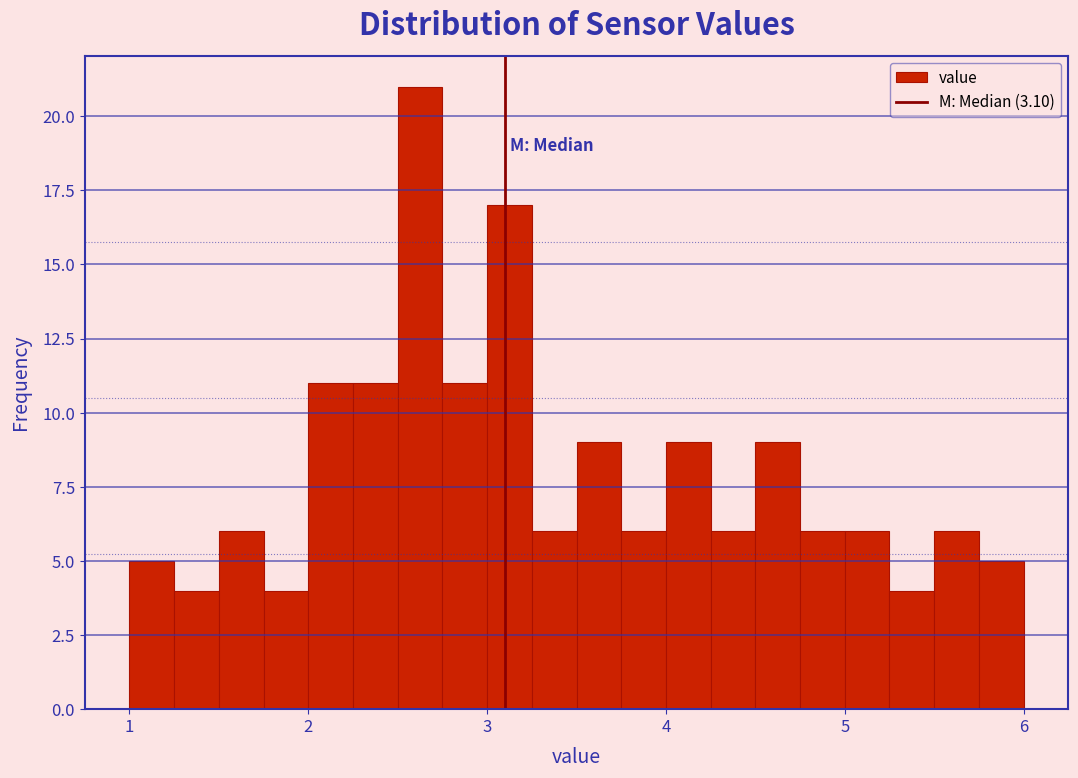

Around what value on the x-axis is the tallest bar? Give the approximate position of its centre, as read against the axis.

2.6